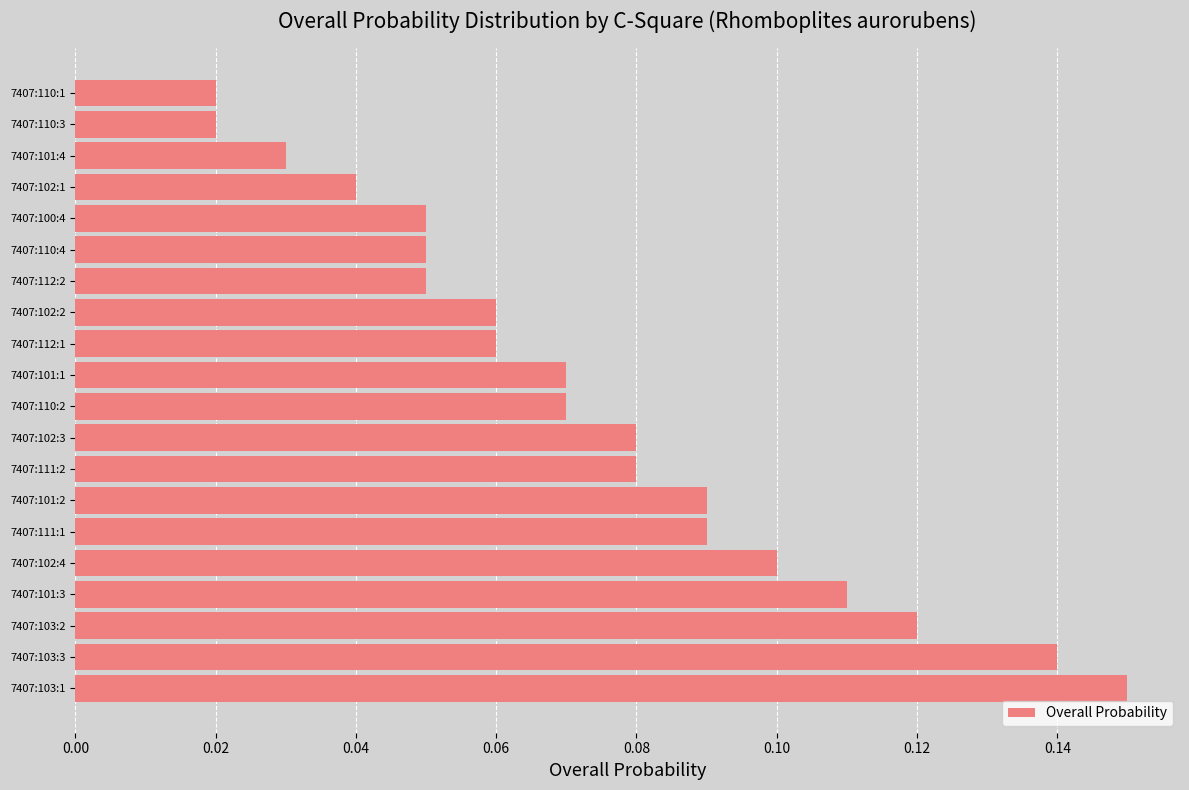

The value at 7407:102:3 is 0.1. True or false?

True